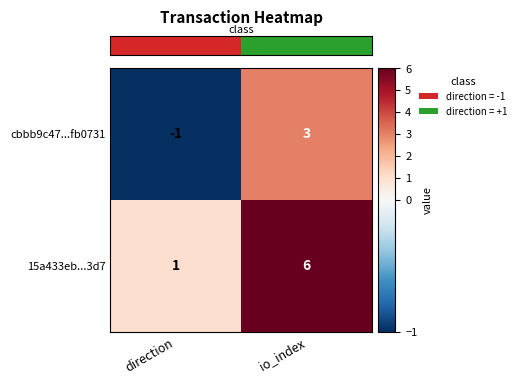

Reading left to right, what are all the values shown in this chart?

cbbb9c47...fb0731: -1	3
15a433eb...3d7: 1	6